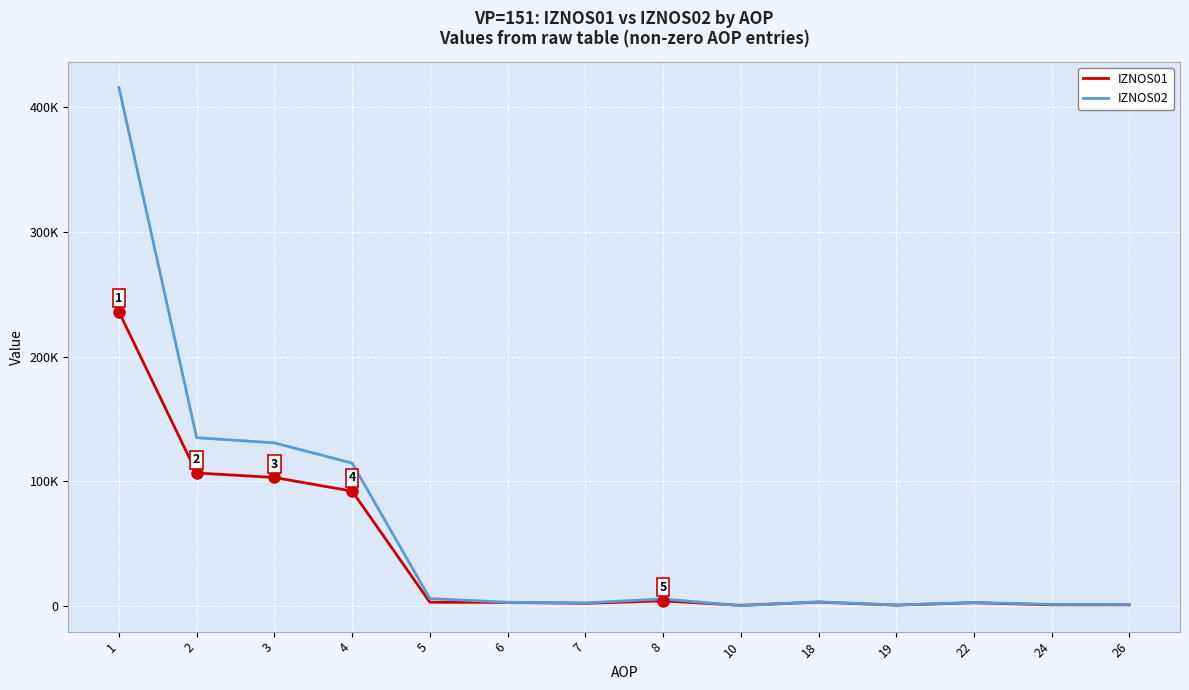

Does the chart display data point markers on the line(s)?

No